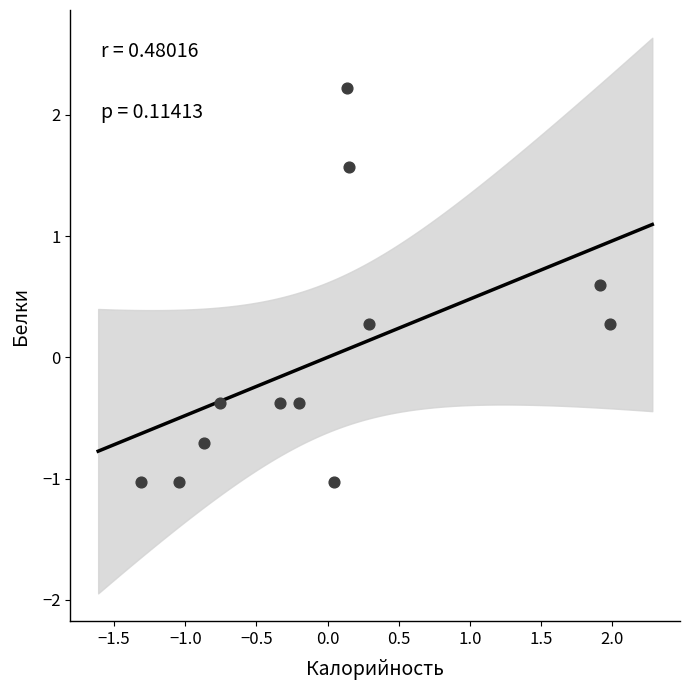

What is the range of Y values (max minus min)?

3.2